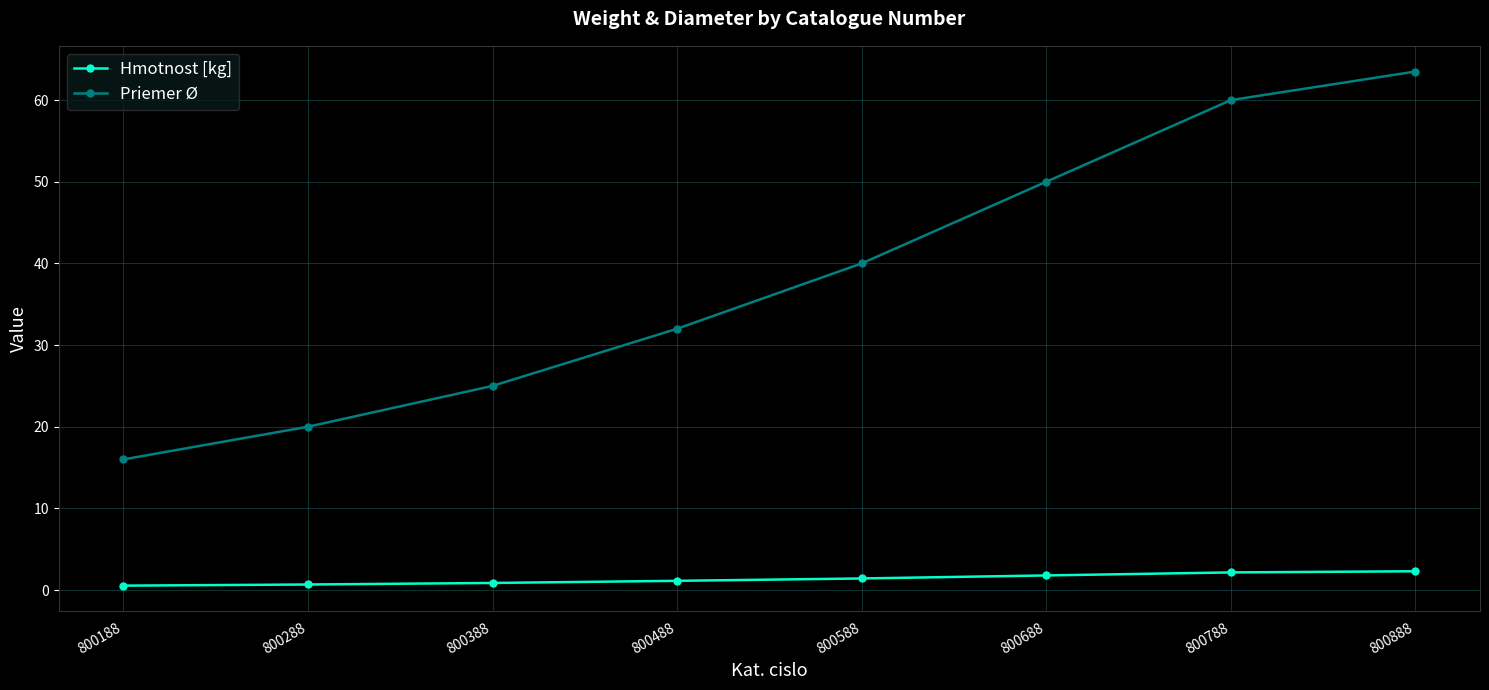

Which series has the largest total across all categories?

Priemer Ø